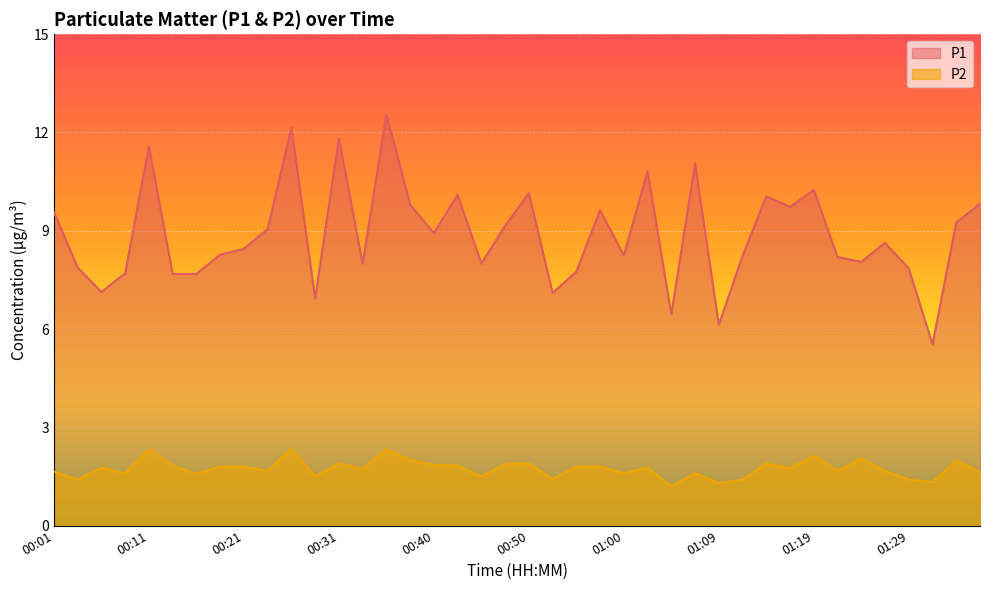

Reading right to left, transcribe all the data shown in this chart.

P1: 01:36=9.8	01:34=9.2	01:31=5.5	01:29=7.8	01:26=8.6	01:24=8.1	01:22=8.2	01:19=10.2	01:17=9.7	01:14=10.1	01:12=8.2	01:09=6.1	01:07=11.1	01:05=6.5	01:02=10.8	01:00=8.2	00:57=9.6	00:55=7.8	00:52=7.1	00:50=10.2	00:48=9.2	00:45=8.0	00:43=10.1	00:40=8.9	00:38=9.8	00:35=12.6	00:33=8.0	00:31=11.8	00:28=6.9	00:26=12.2	00:23=9.1	00:21=8.4	00:18=8.3	00:16=7.7	00:14=7.7	00:11=11.6	00:09=7.7	00:06=7.1	00:04=7.9	00:01=9.6
P2: 01:36=1.6	01:34=2.0	01:31=1.3	01:29=1.4	01:26=1.7	01:24=2.0	01:22=1.7	01:19=2.1	01:17=1.8	01:14=1.9	01:12=1.4	01:09=1.3	01:07=1.6	01:05=1.2	01:02=1.8	01:00=1.6	00:57=1.8	00:55=1.8	00:52=1.4	00:50=1.9	00:48=1.9	00:45=1.5	00:43=1.8	00:40=1.9	00:38=2.0	00:35=2.3	00:33=1.7	00:31=1.9	00:28=1.5	00:26=2.4	00:23=1.7	00:21=1.8	00:18=1.8	00:16=1.6	00:14=1.8	00:11=2.3	00:09=1.6	00:06=1.8	00:04=1.4	00:01=1.6